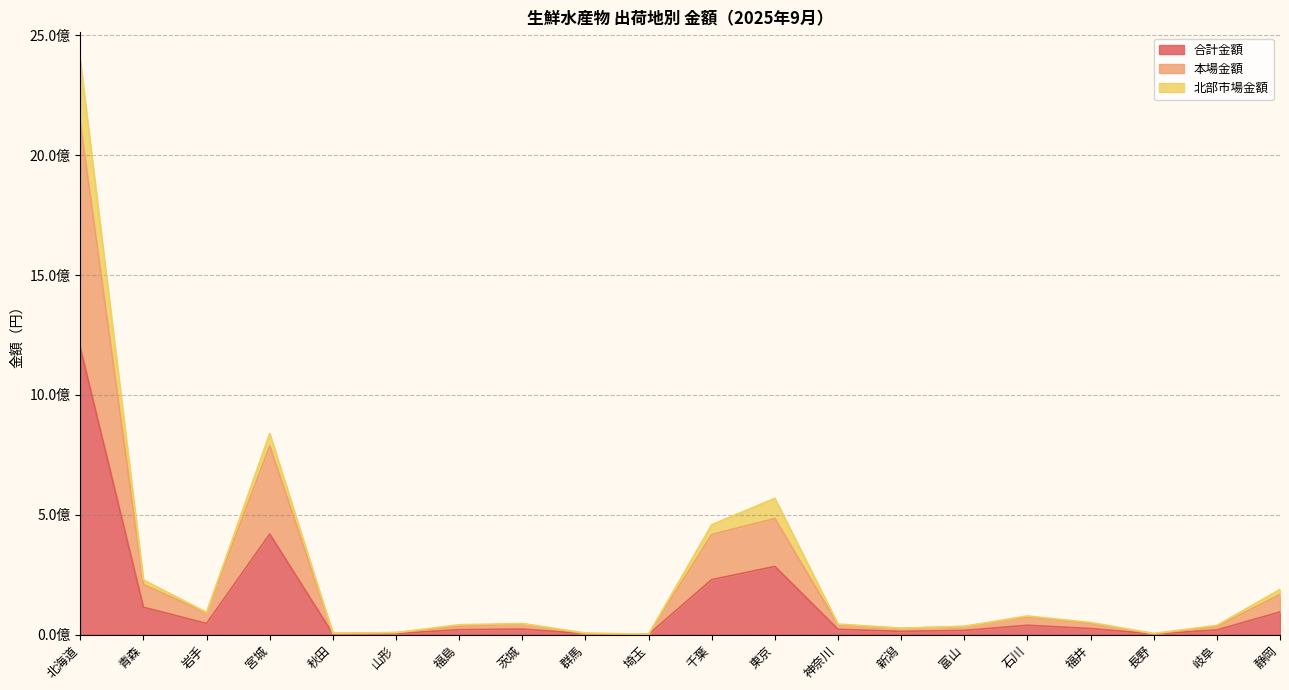

How many values in the 合計金額 series are below 23024088?

10